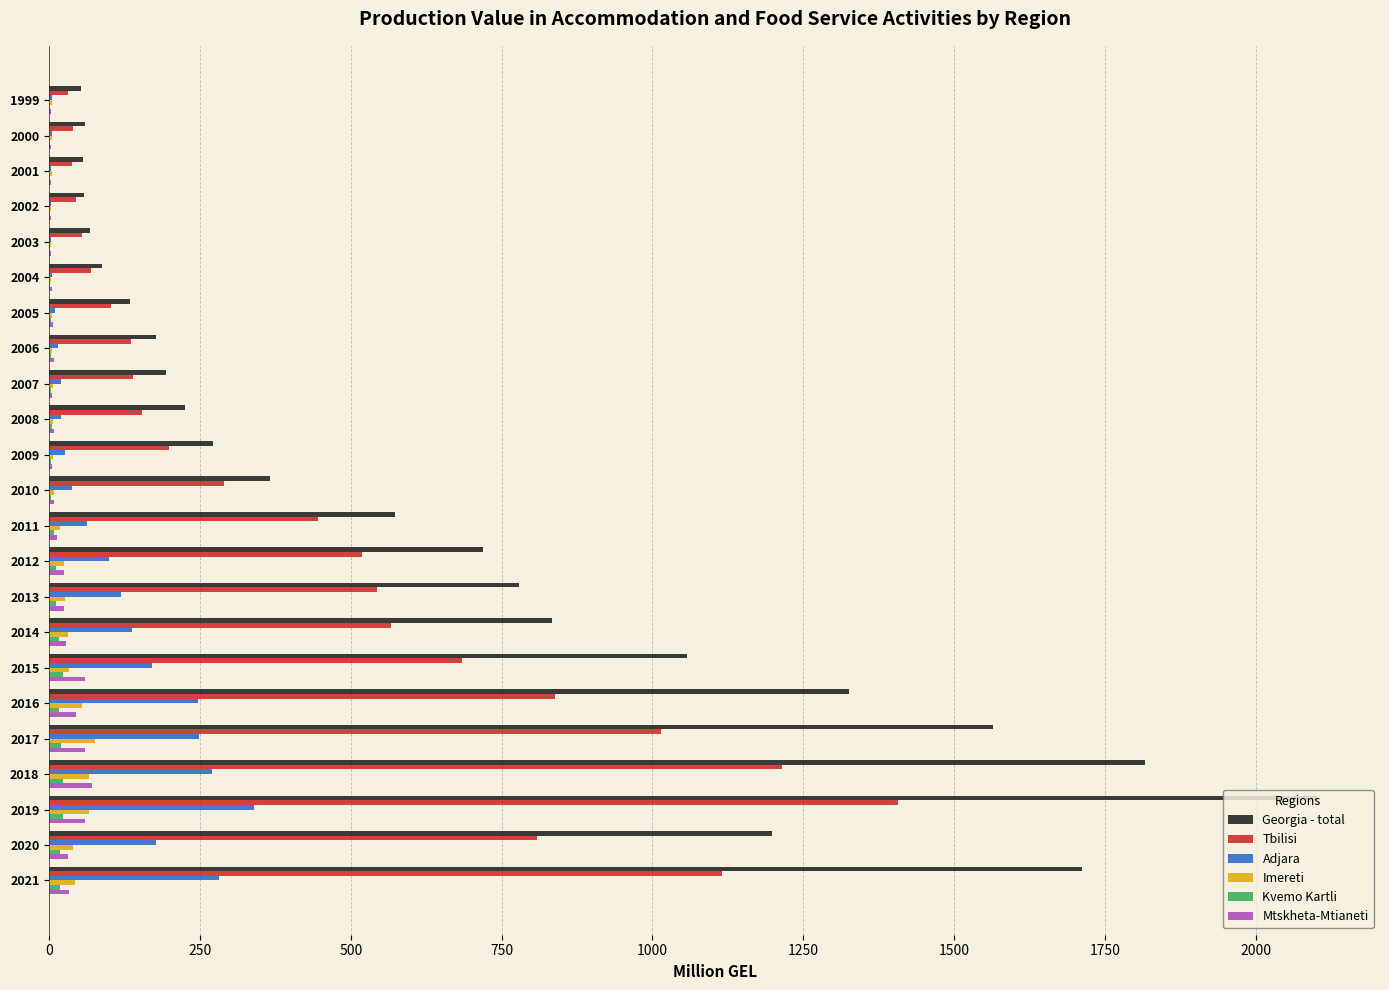

Which series changed the most between 2000 and 2014?

Georgia - total